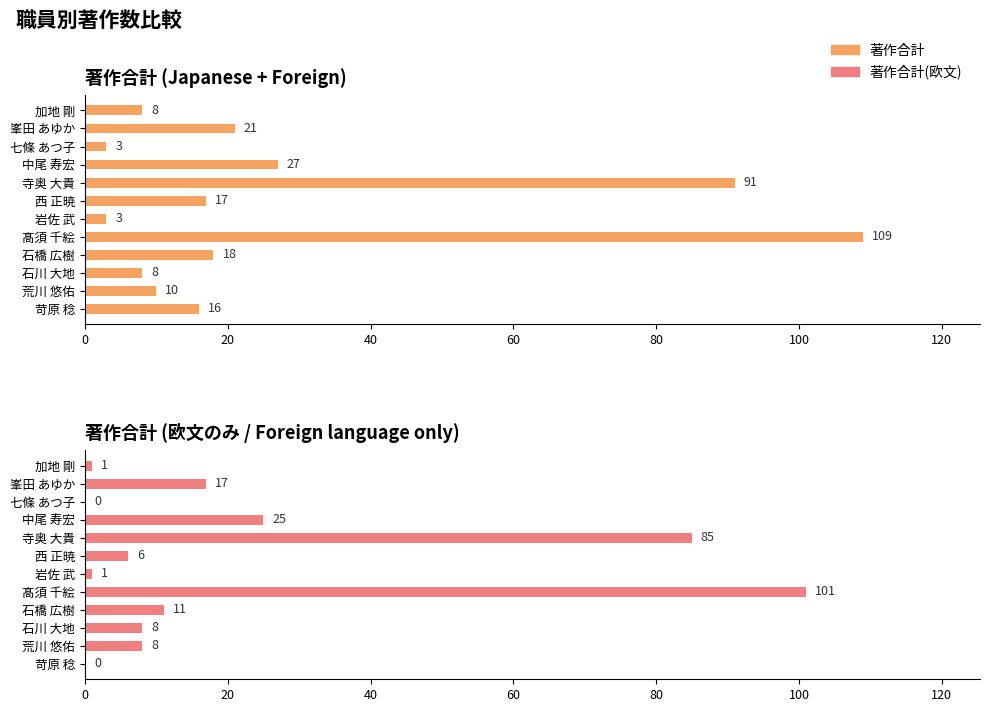

How many values in the 著作合計 series are below 17?

6